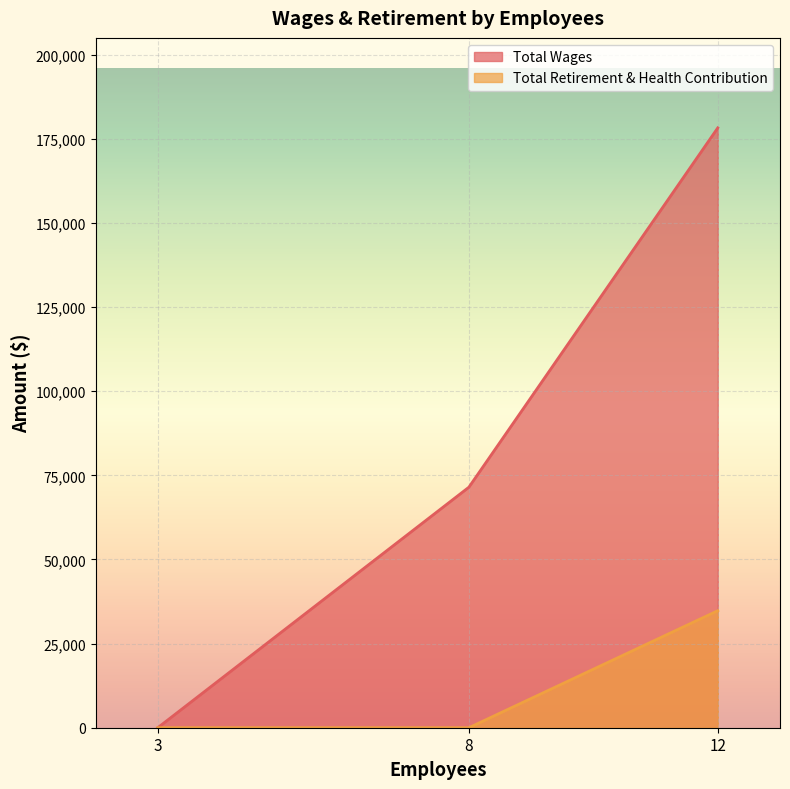

Reading left to right, what are all the values shown in this chart?

Total Wages: 12=178238	8=71467	3=0
Total Retirement & Health Contribution: 12=34773	8=0	3=0